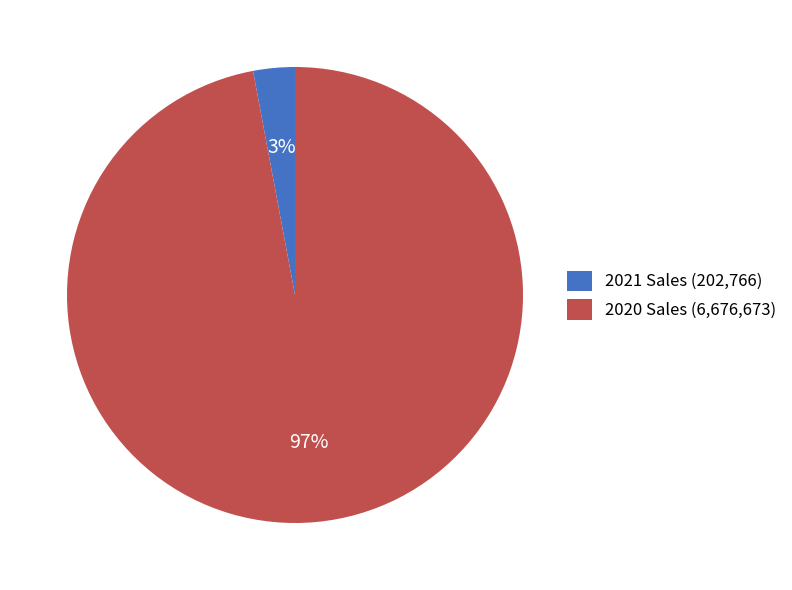

To the nearest percent, what is the difference between the 2021 Sales (202,766) and 2020 Sales (6,676,673) slice percentages?

94%